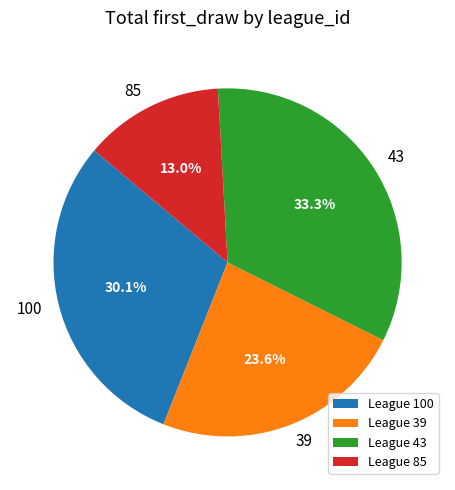

True or false: 39 accounts for 1% of the total.

False